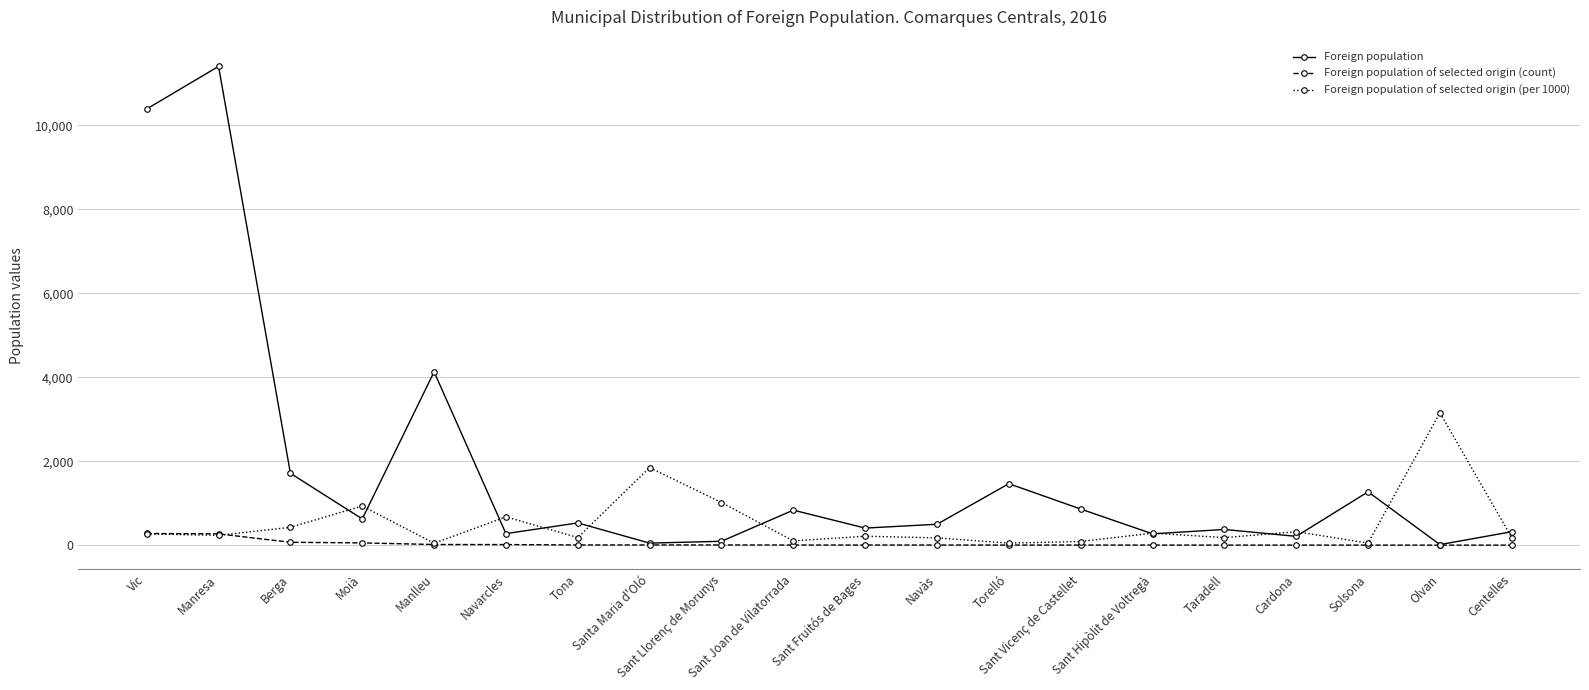

What is the sum of the Foreign population of selected origin (per 1000) values at Centelles and Vic?

457